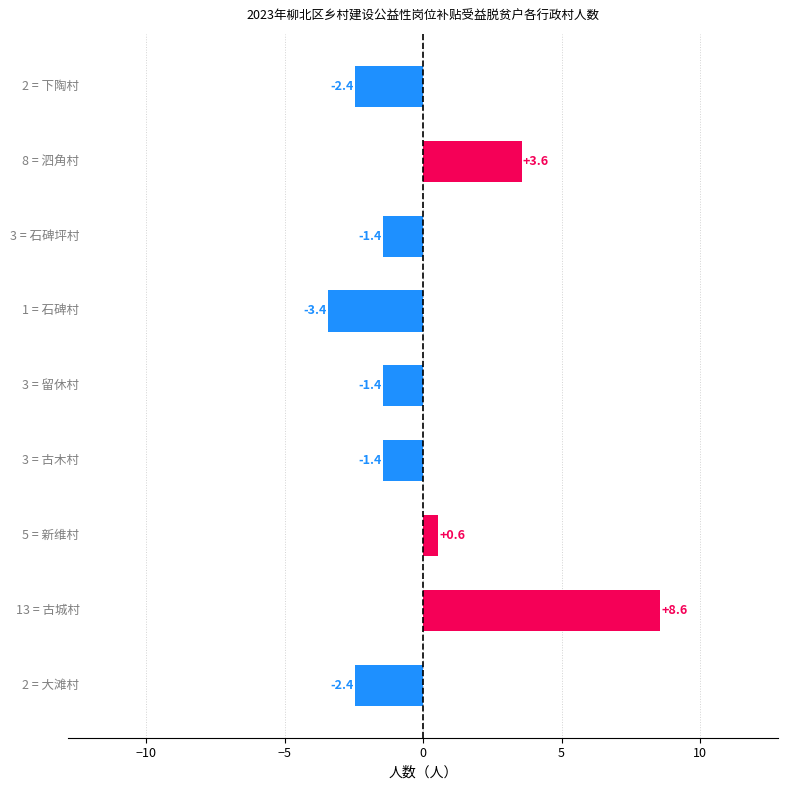

What is the difference between the maximum and minimum values?

12.0